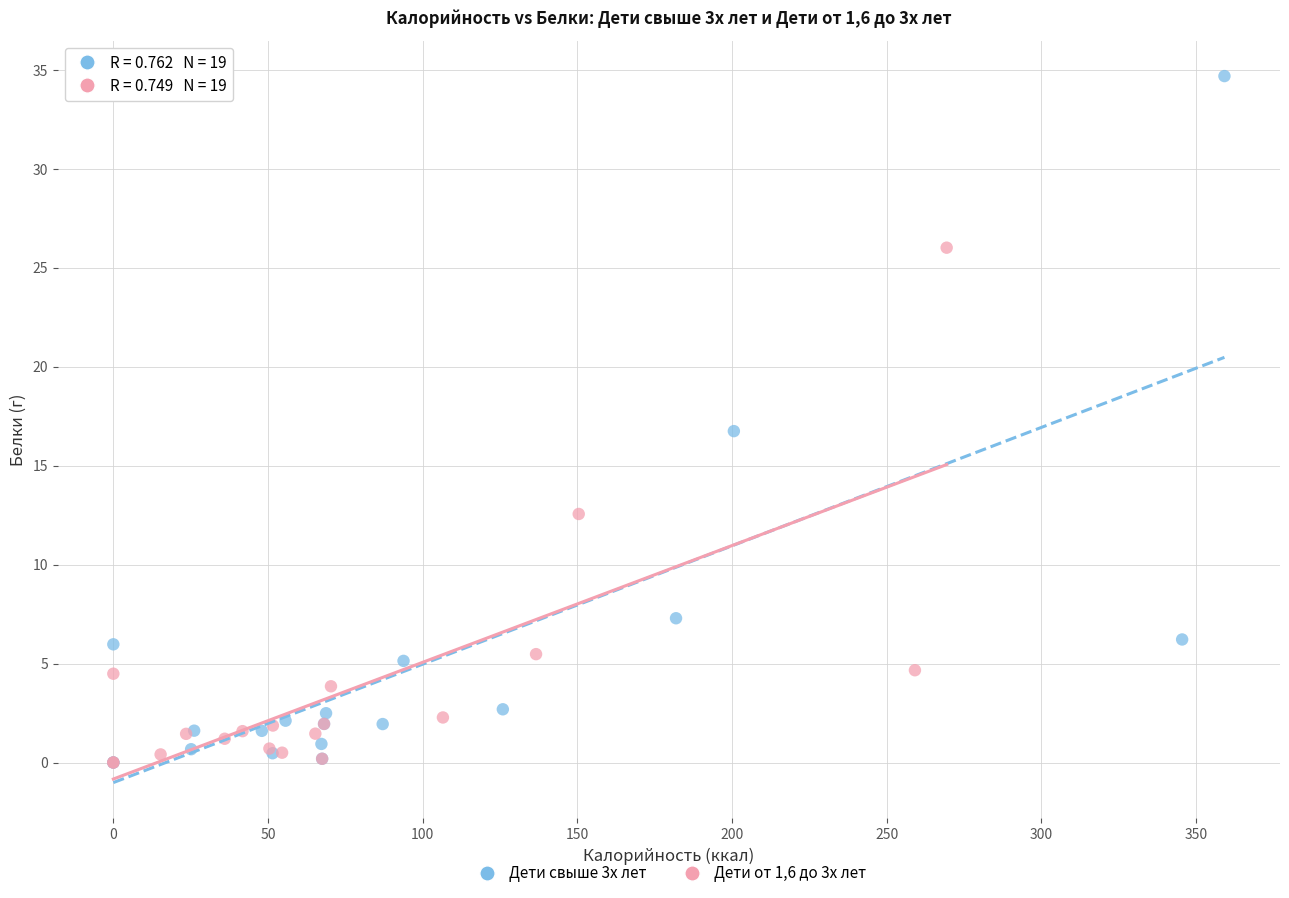

Which series reaches the maximum Y coordinate?

Дети свыше 3х лет